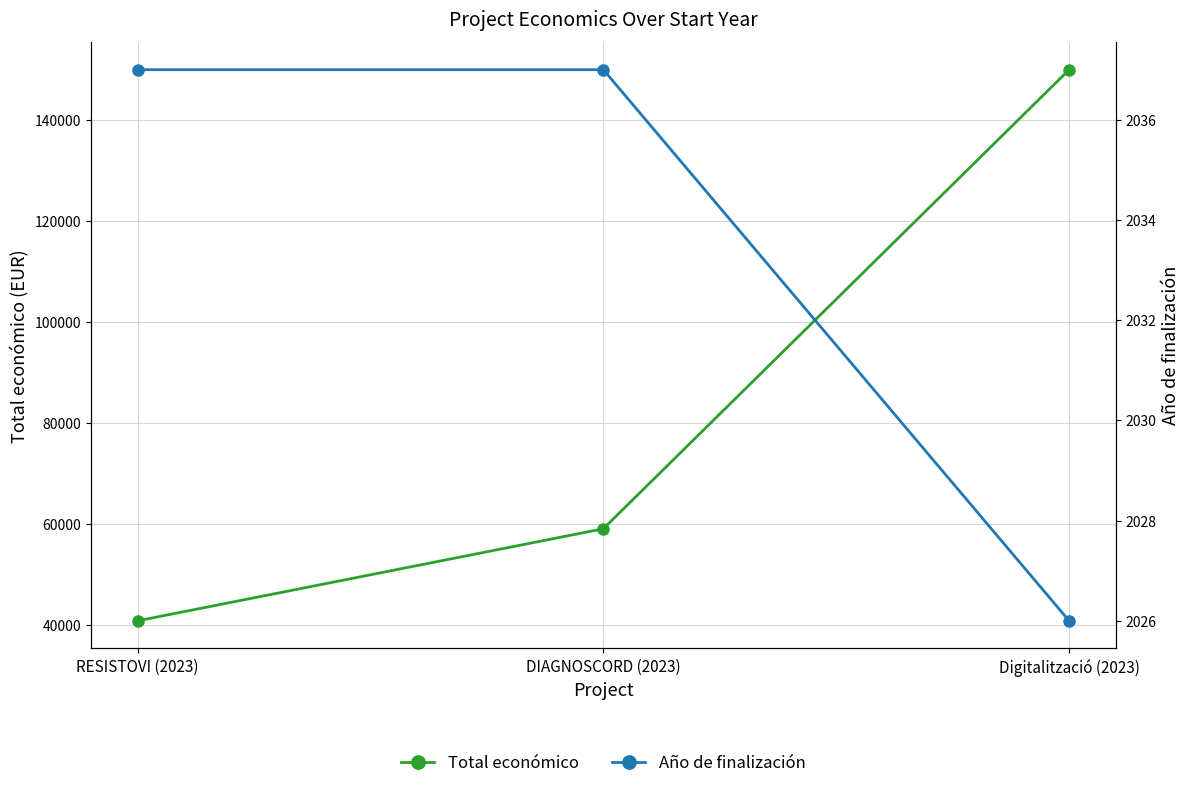

Read the Total económico value at RESISTOVI (2023), to the nearest 50.

40900